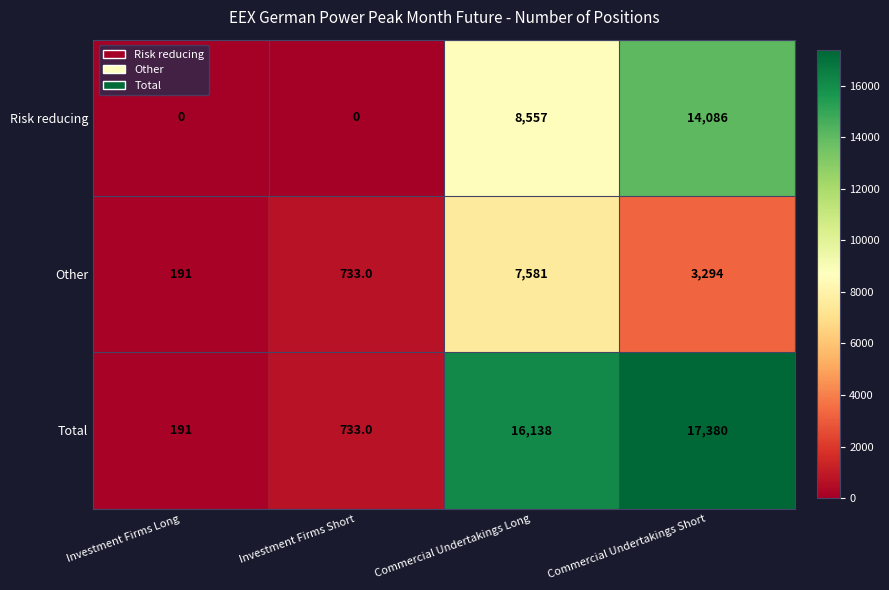

What is the difference between the highest and lowest values at Commercial Undertakings Short?

14086